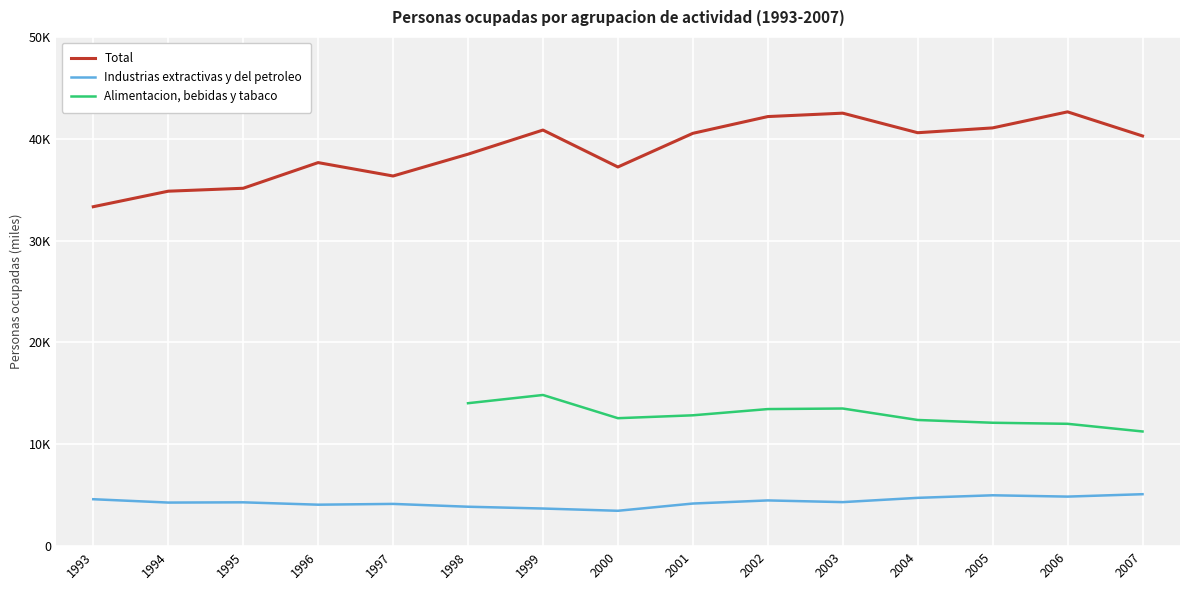

Is this an area chart (filled region under the line)?

No